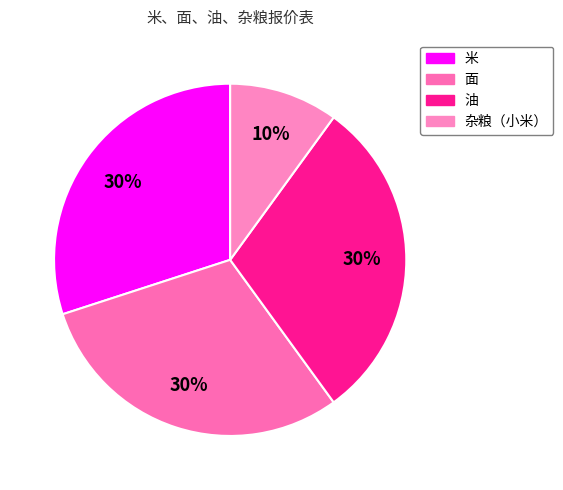

To the nearest percent, what percentage of the pie is 面?

30%